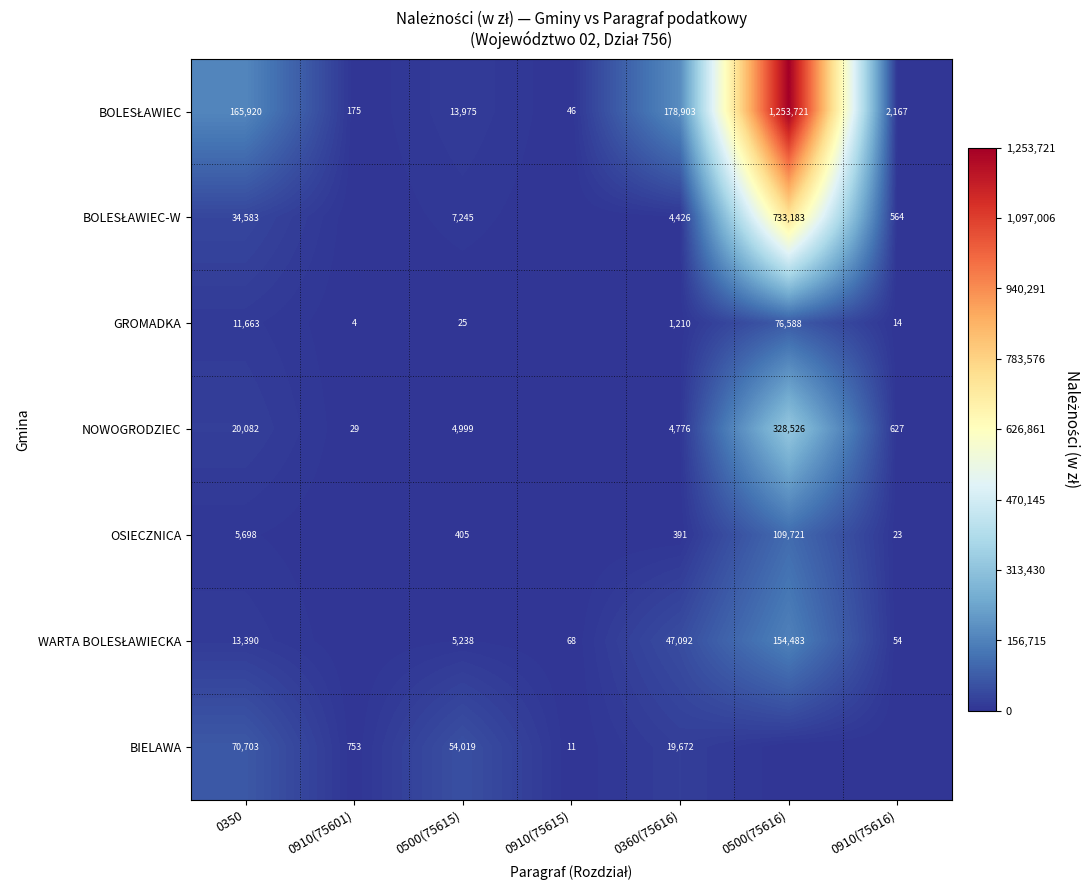

Which series has the widest spread of values?

BOLESŁAWIEC